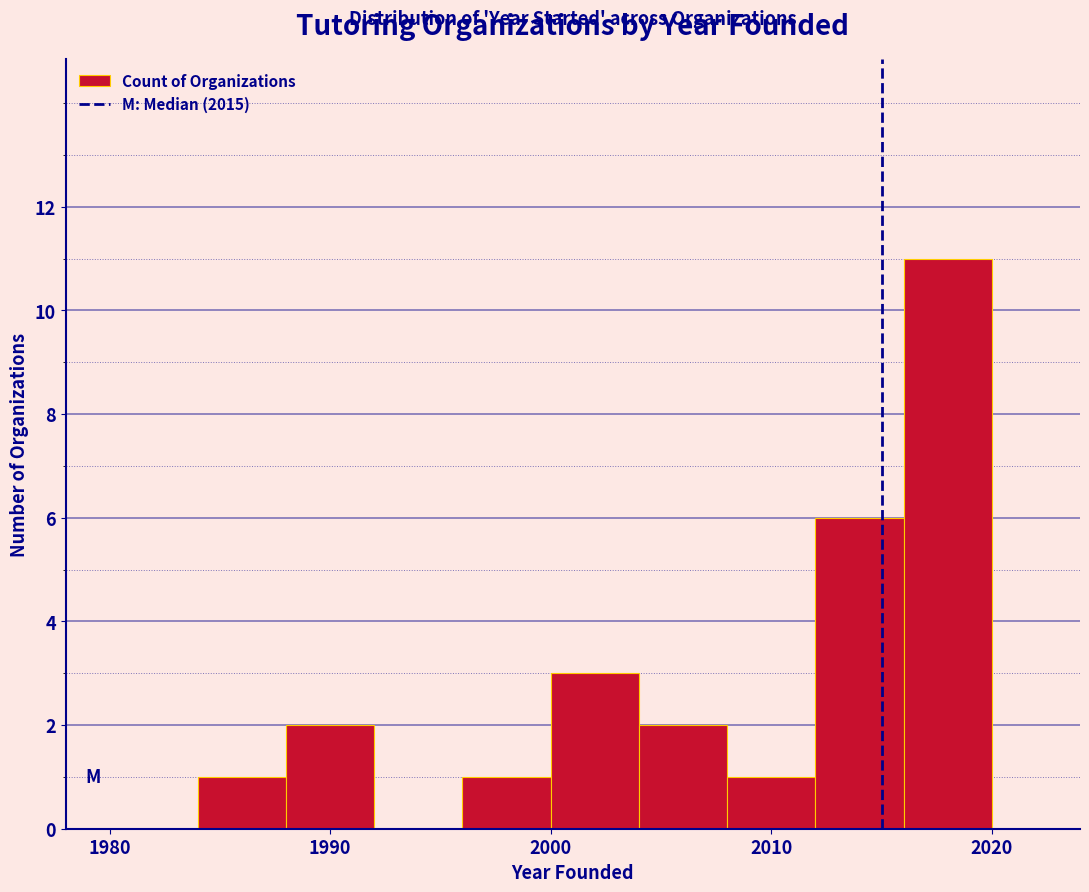

What is the height of the bar covering 2012 to 2016 on the x-axis? The values are not printed on the chart, so give them approximately, as read against the axis.

6